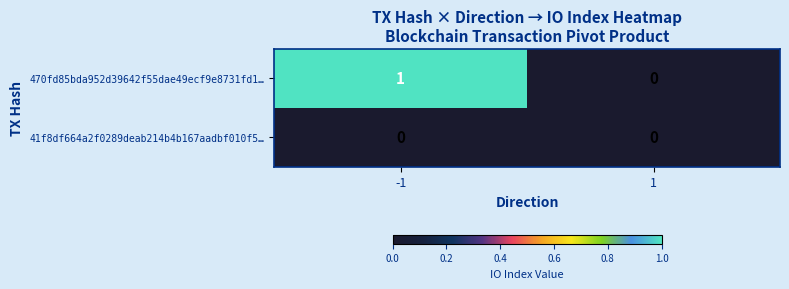

Is the value of 41f8df664a2f0289deab214b4b167aadbf010f5… at 1 greater than the value of 470fd85bda952d39642f55dae49ecf9e8731fd1… at -1?

No